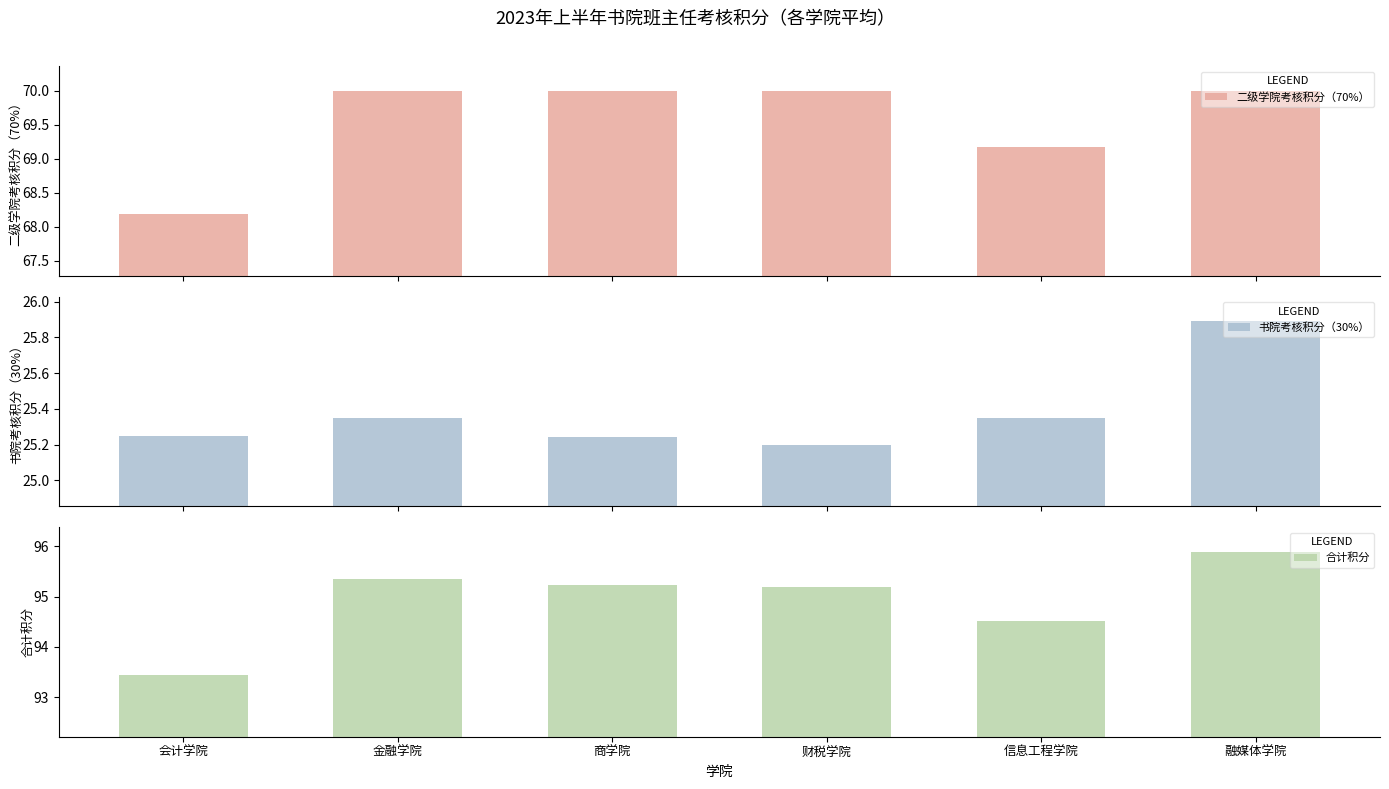

Rank the series by their maximum value, from highest to lowest.

合计积分, 二级学院考核积分（70%）, 书院考核积分（30%）